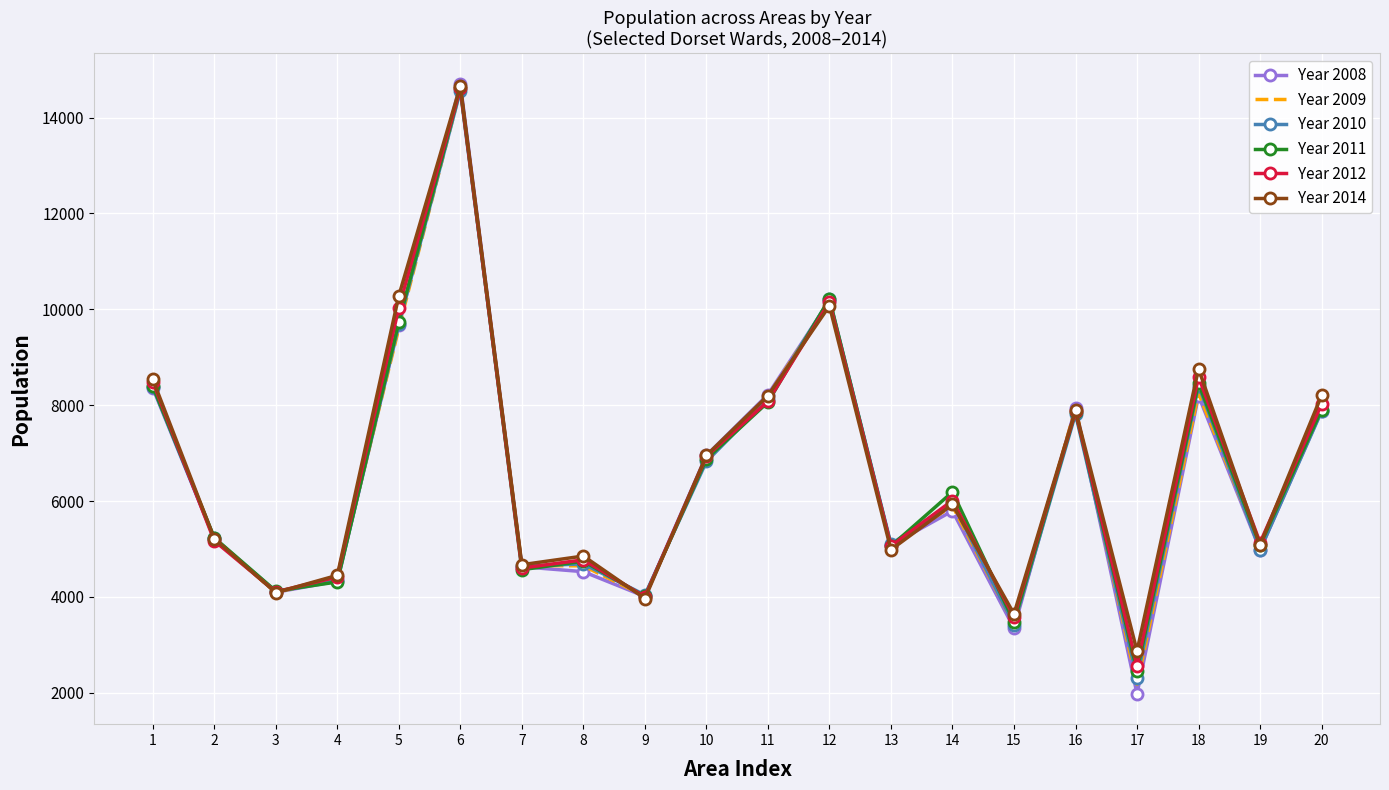

True or false: Year 2011 and Year 2009 cross at least once.

True